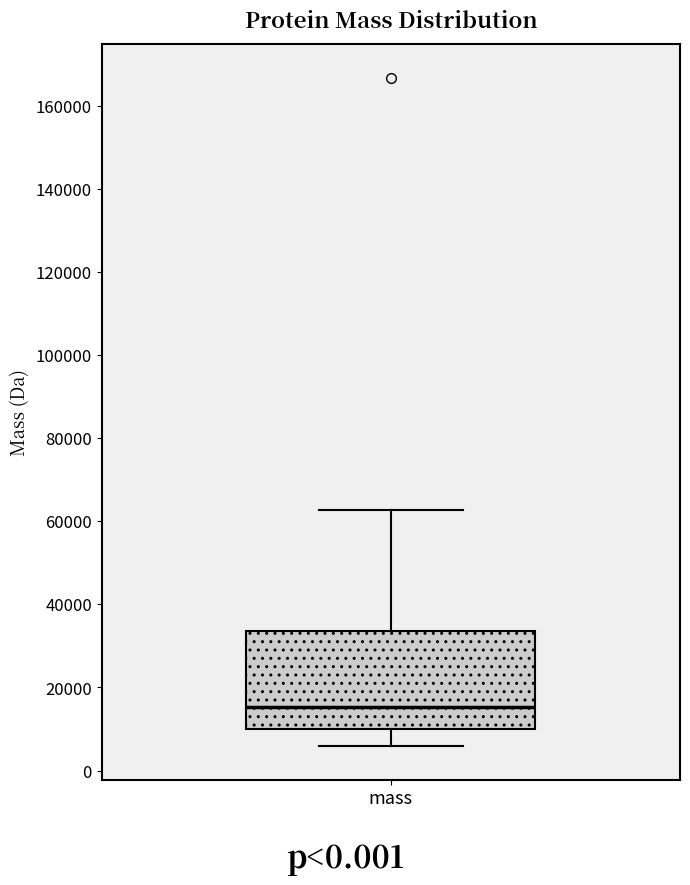

Read this box plot against the y-axis: the position of the median line, the range covered by the box, and the ends of both whiskers. The values are not printed on the chart, so give them approximately, as read against the axis.

median 16000, box 10000 to 34000, whiskers 6000 to 62000